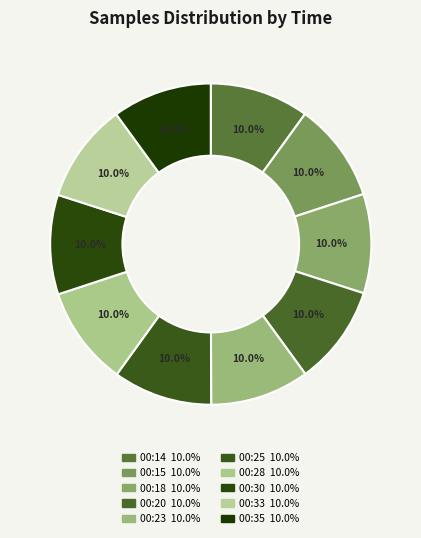

What percentage is the 00:33 slice, to the nearest percent?

10%